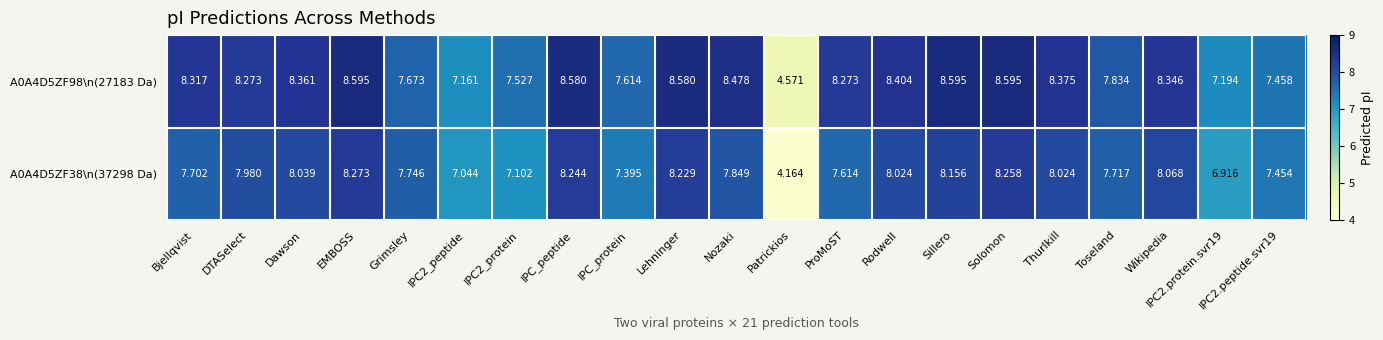

At which category is the sum across all series the highest?

EMBOSS